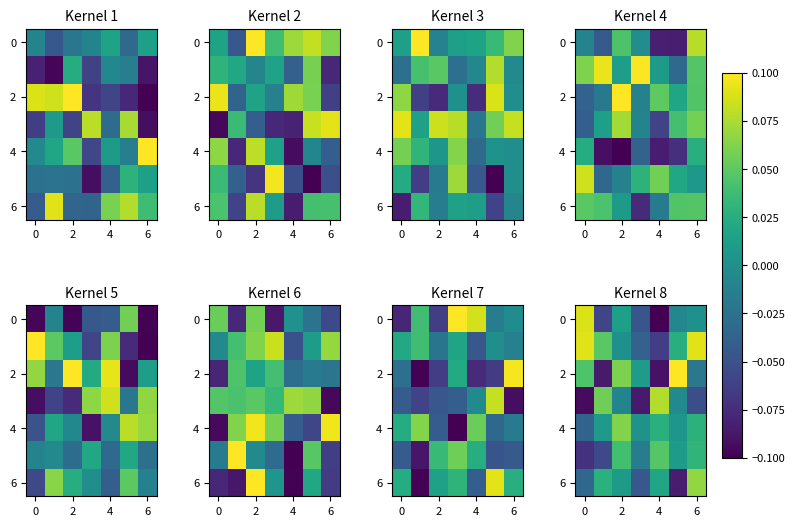

What is the difference between the highest and lowest values at 2?

0.1